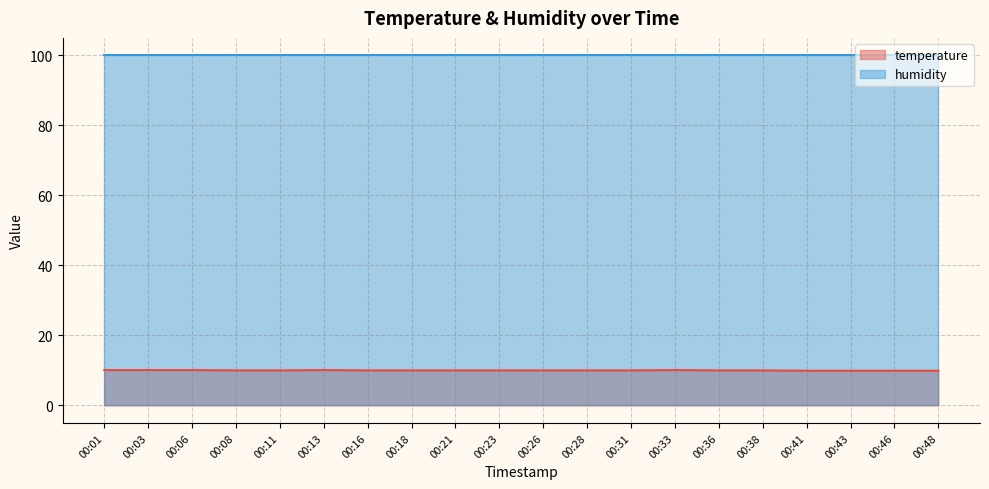

What is the value of the 9th point from the left?

10.0